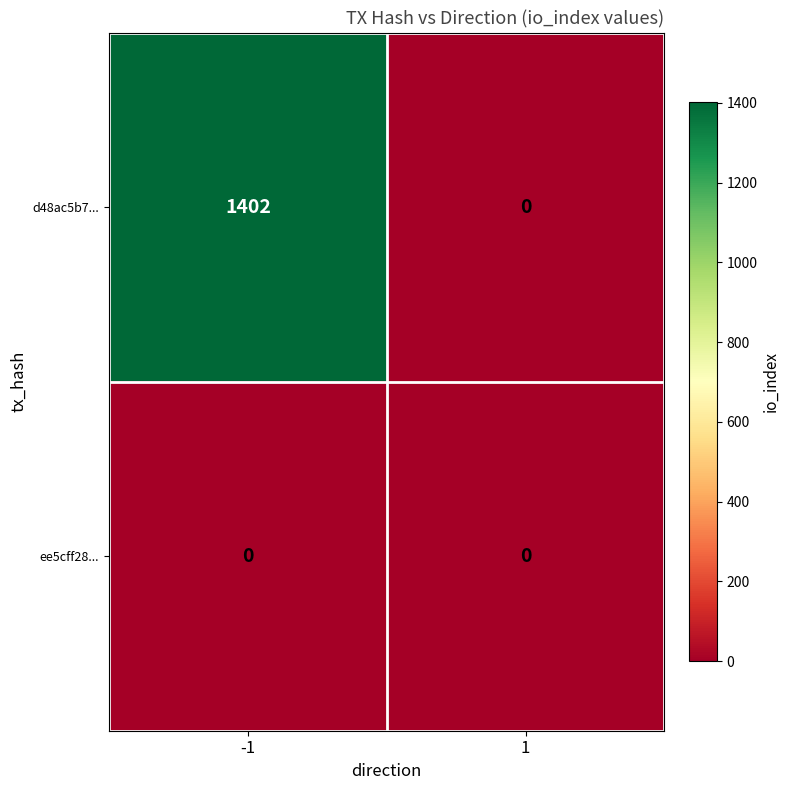

The d48ac5b7... series shows -814 at 1. True or false?

False